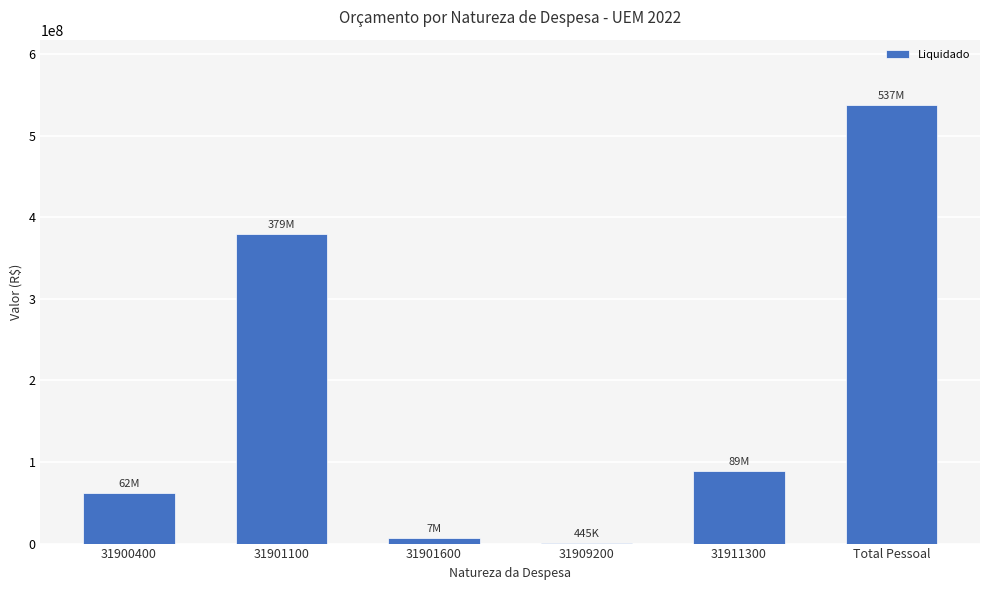

Approximately how many times larger is the value at 31911300 compared to Total Pessoal?

0.2